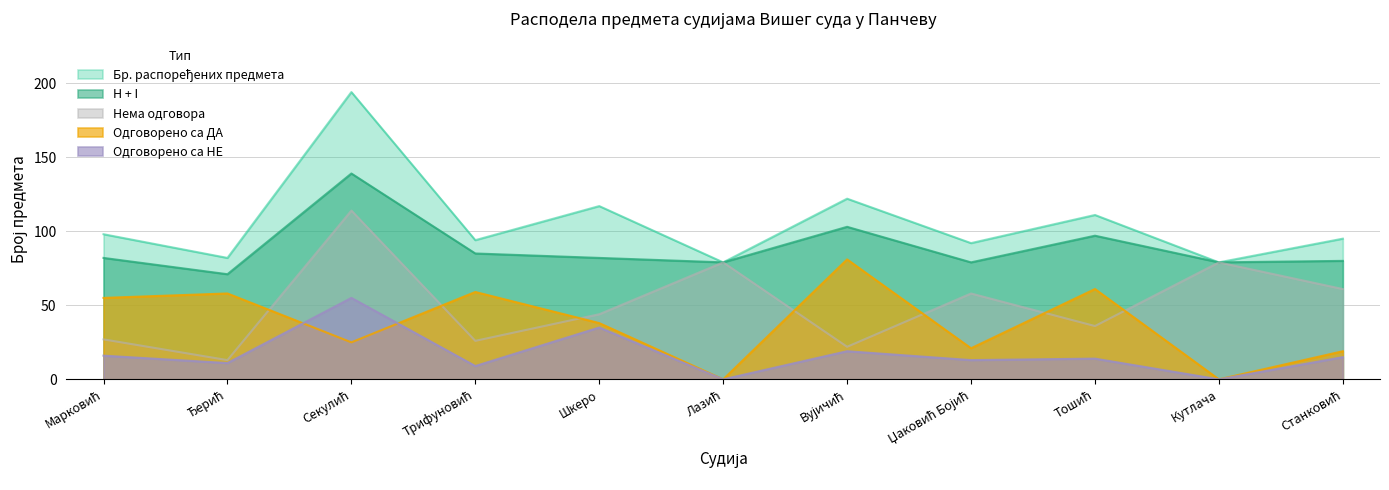

Reading right to left, what are all the values shown in this chart?

Бр. распоређених предмета: 95	79	111	92	122	79	117	94	194	82	98
H + I: 80	79	97	79	103	79	82	85	139	71	82
Одговорено са ДА: 19	0	61	21	81	0	38	59	25	58	55
Одговорено са НЕ: 15	0	14	13	19	0	35	9	55	11	16
Нема одговора: 61	79	36	58	22	79	44	26	114	13	27